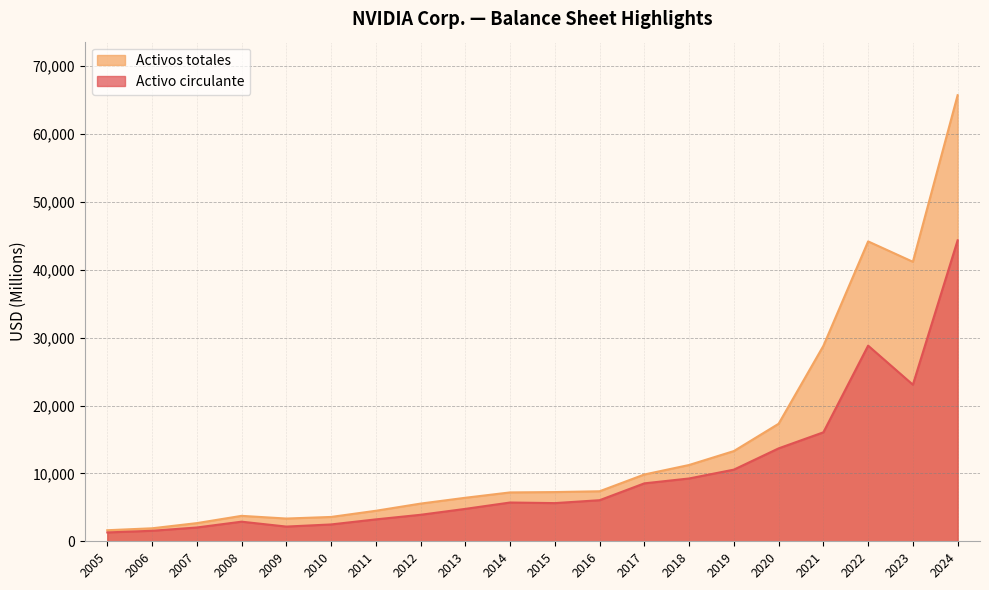

The Activo circulante series shows 904 at 2011. True or false?

False